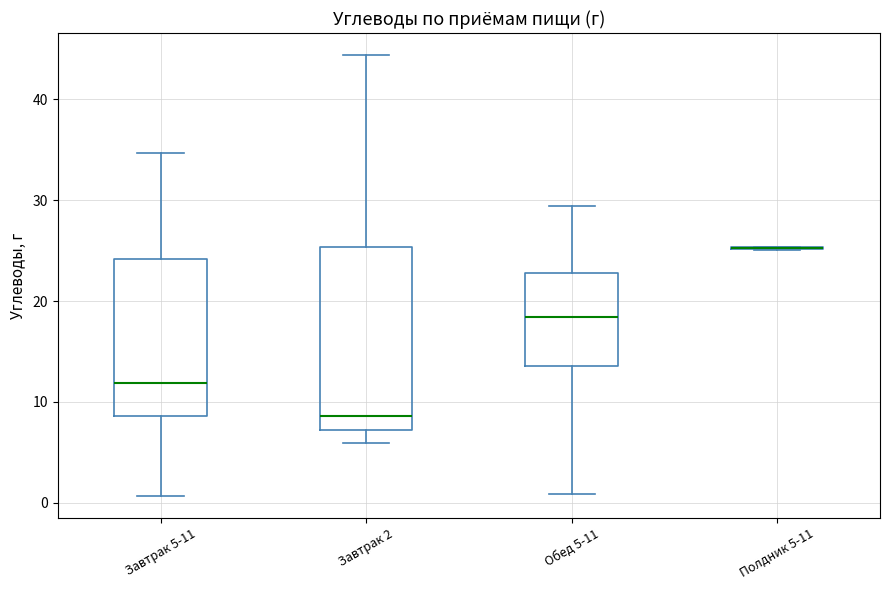

Reading left to right, transcribe this box plot: for each box, give where its median line is, the range the box spans, and where its two whiskers end, as read against the y-axis. The values are not printed on the chart, so give them approximately, as read against the axis.

Завтрак 5-11: median 12, box 9 to 24, whiskers 1 to 35
Завтрак 2: median 9, box 7 to 25, whiskers 6 to 44
Обед 5-11: median 18, box 14 to 23, whiskers 1 to 29
Полдник 5-11: box collapsed to a line at 25, whiskers 25 to 25